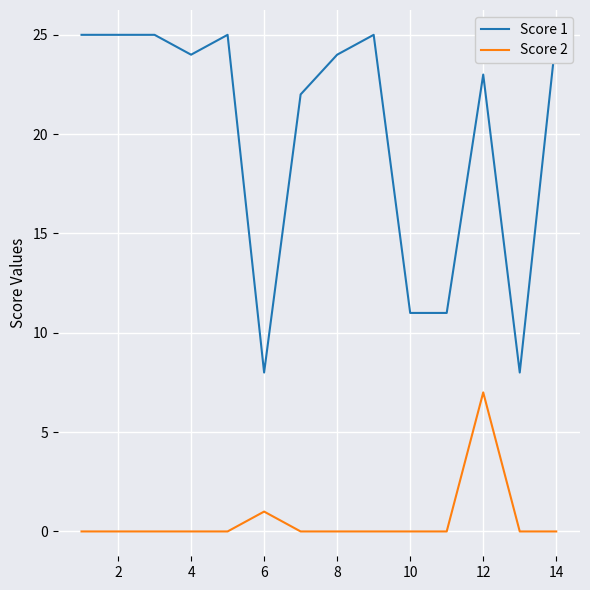

What is the sum of all Score 1 values?

281